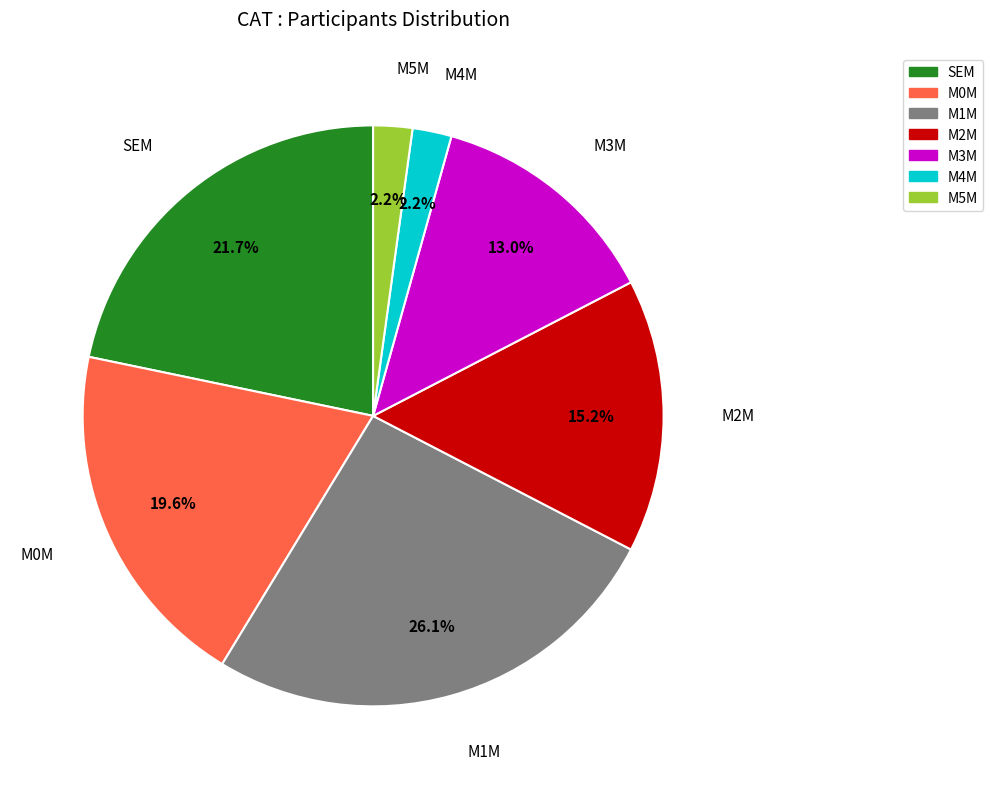

True or false: M1M accounts for 26% of the total.

True